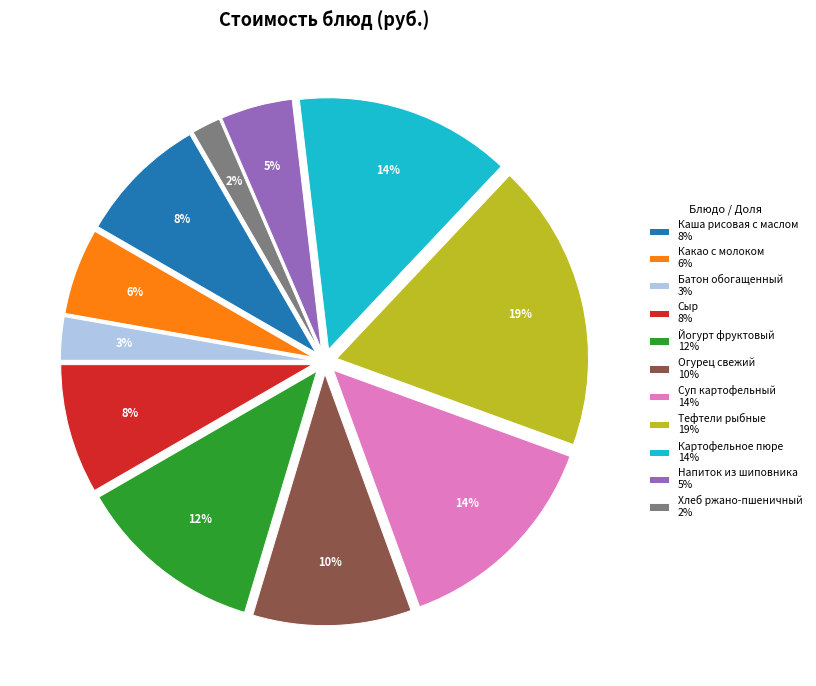

Between Хлеб ржано-пшеничный 2% and Каша рисовая с маслом 8%, which is larger?

Каша рисовая с маслом 8%